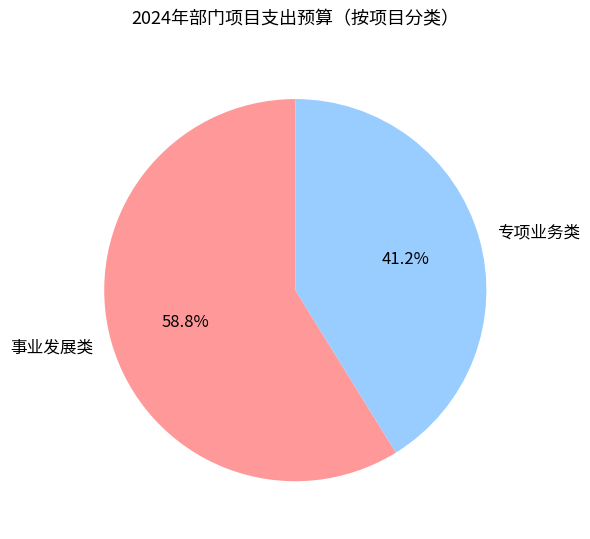

Rank the categories by value from lowest to highest.

专项业务类, 事业发展类